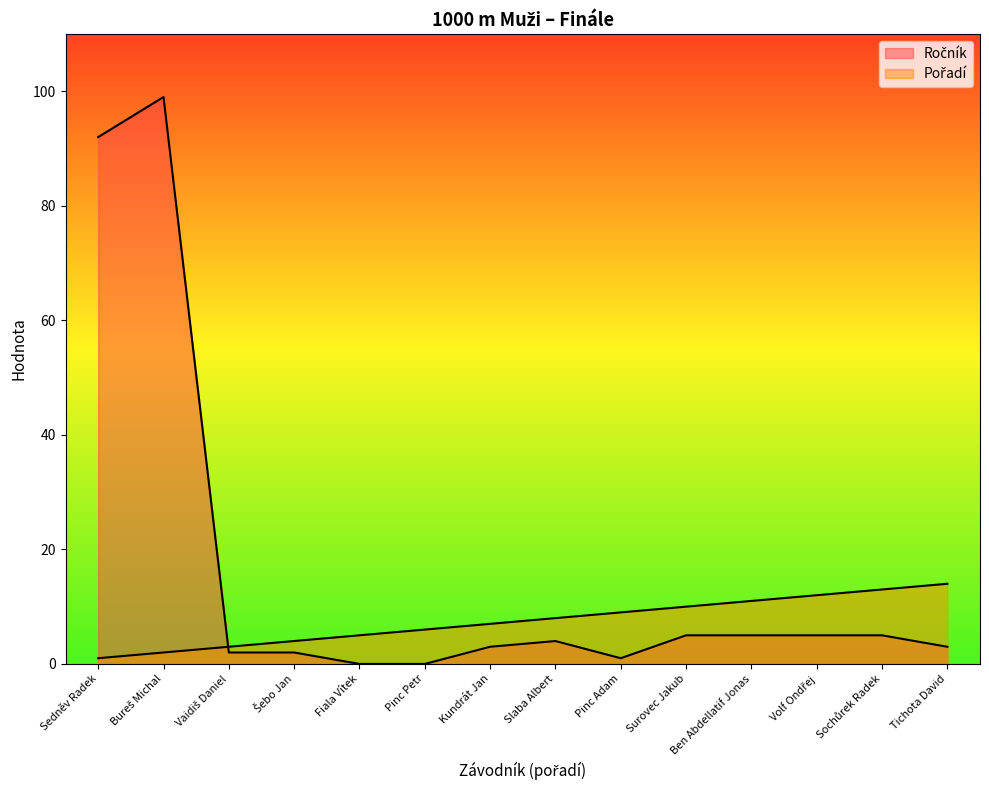

What is the label of the 6th point from the left?

Pinc Petr